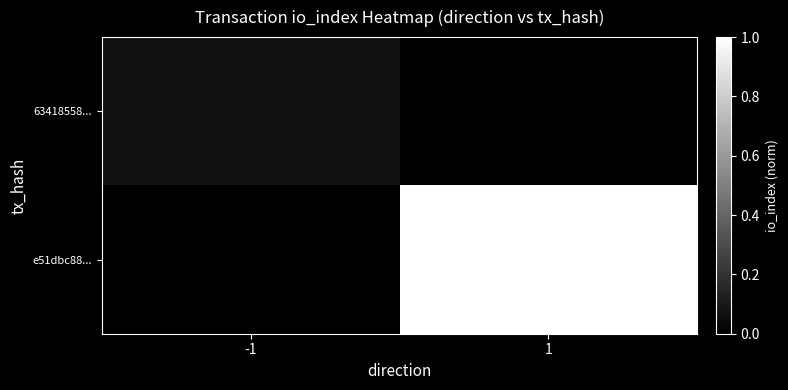

Rank the series at -1 from lowest to highest value.

e51dbc88..., 63418558...